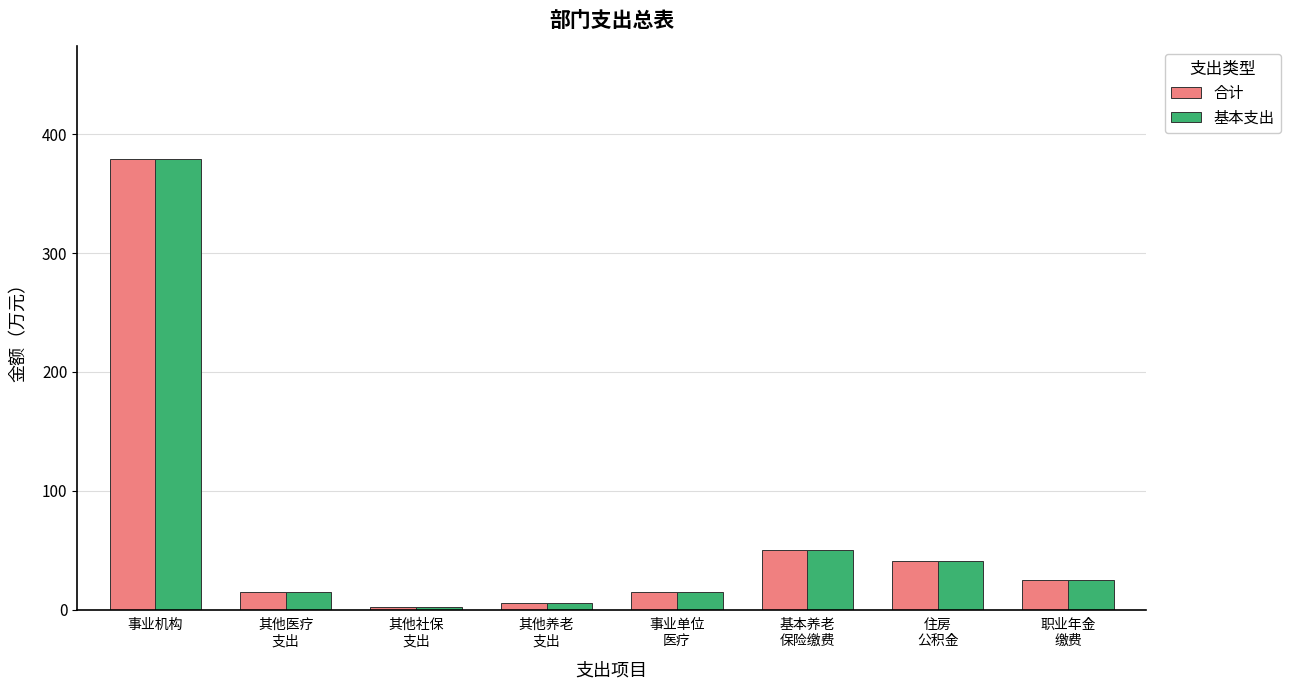

The value of 基本支出 at 住房
公积金 is 65.2. True or false?

False